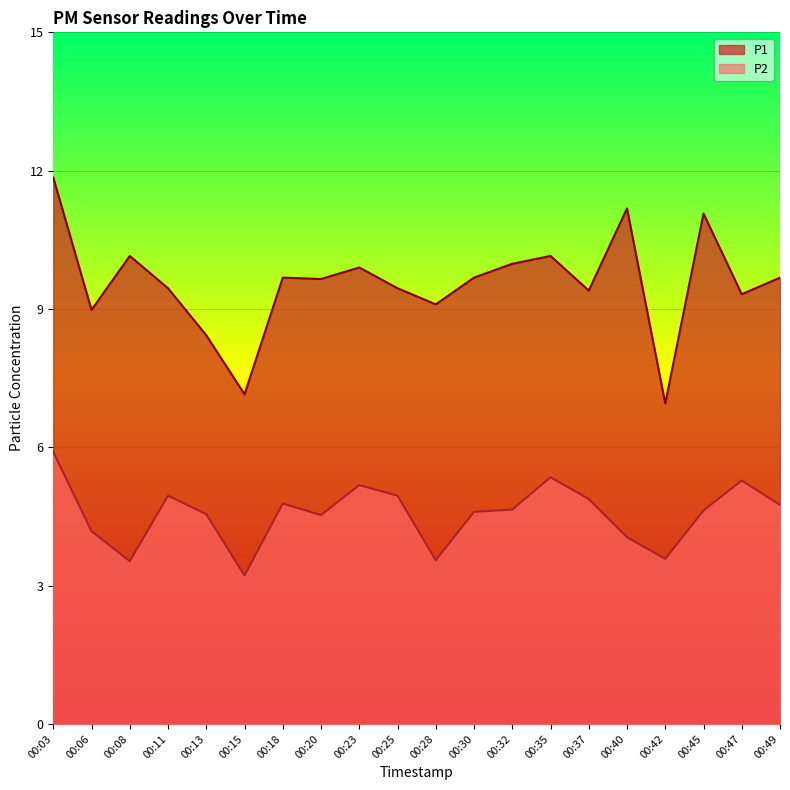

What is the value of the P2 point at the 15th from the left?

4.9